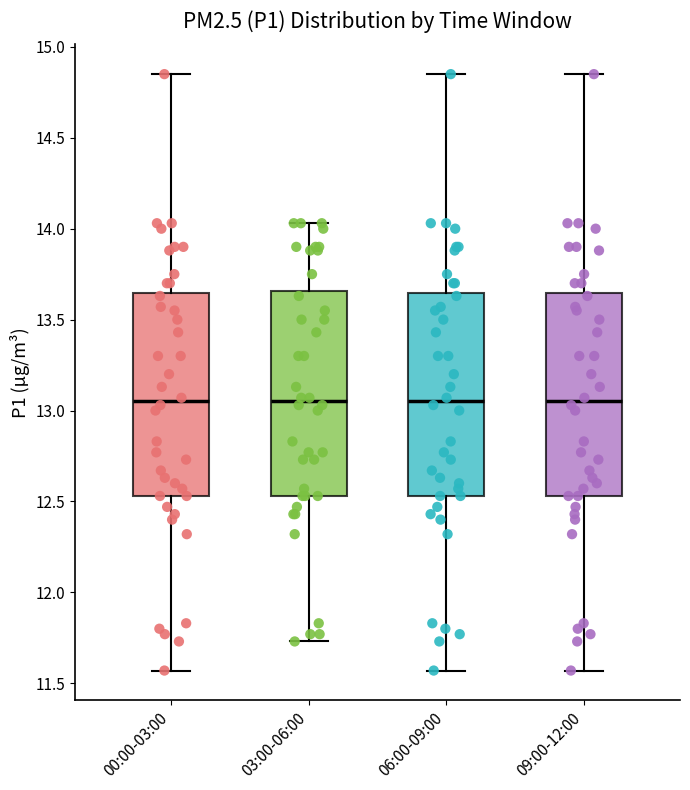

Where does the upper whisker of the box for 09:00-12:00 end on the y-axis? The values are not printed on the chart, so give them approximately, as read against the axis.

14.85